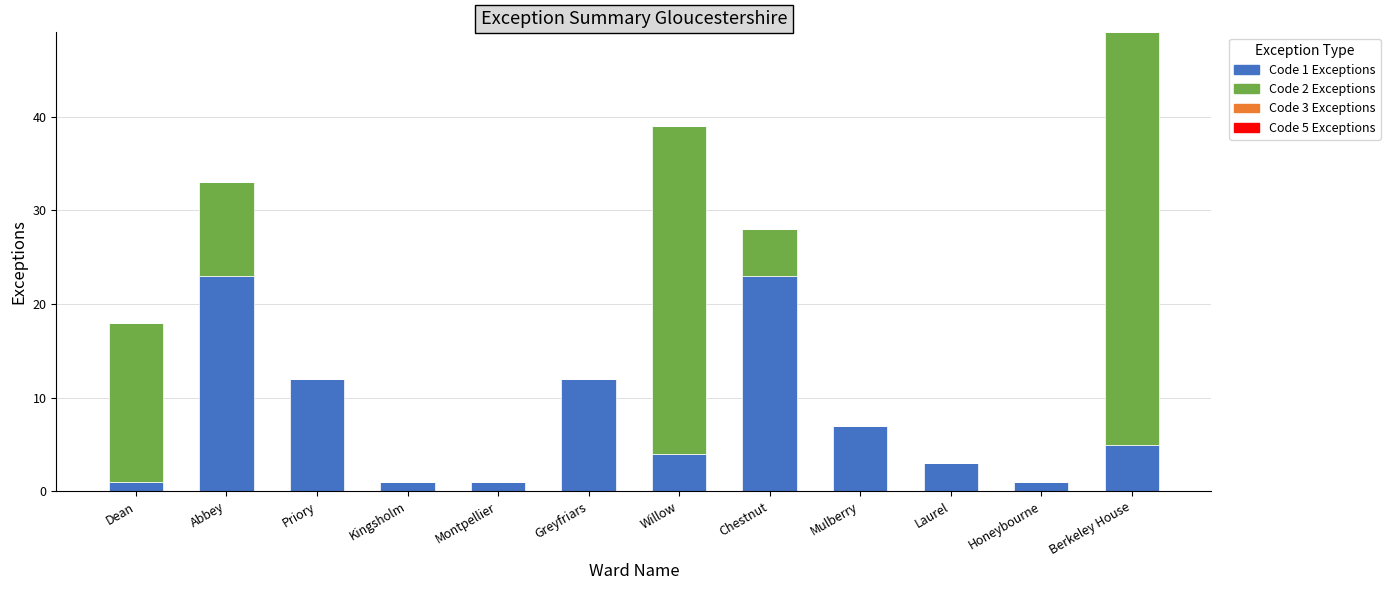

The value of Code 1 Exceptions at Chestnut is 10. True or false?

False